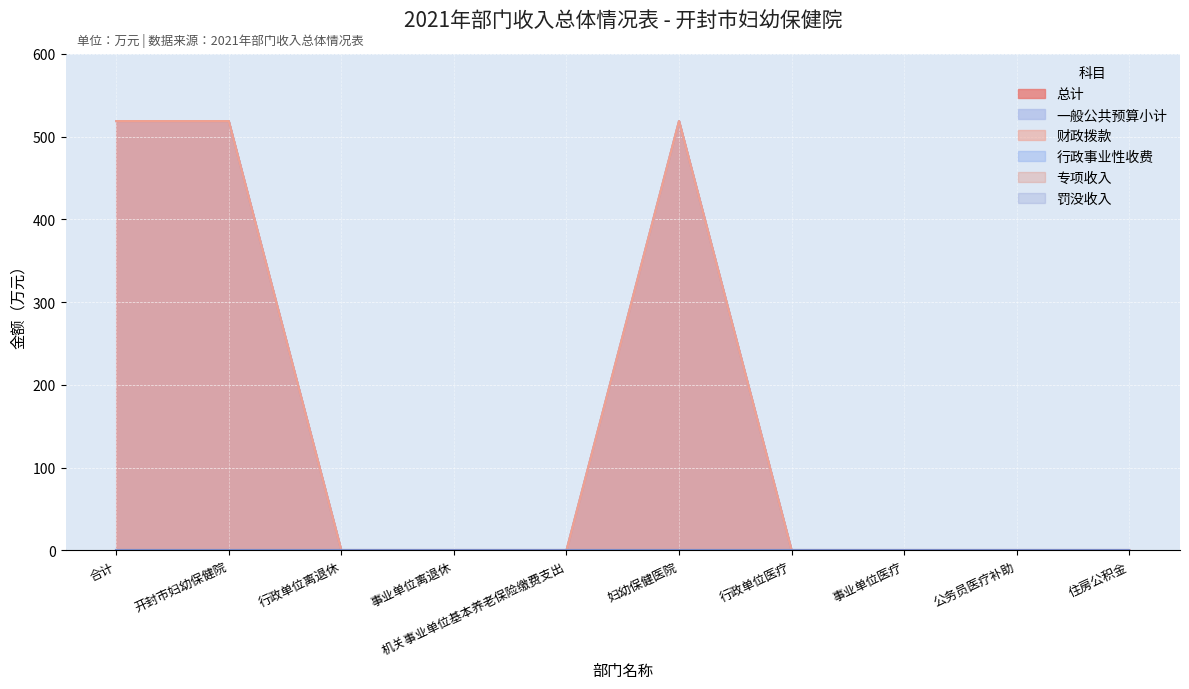

Reading left to right, what are all the values shown in this chart?

总计: 合计=518.7	开封市妇幼保健院=518.7	行政单位离退休=0.0	事业单位离退休=0.0	机关事业单位基本养老保险缴费支出=0.0	妇幼保健医院=518.7	行政单位医疗=0.0	事业单位医疗=0.0	公务员医疗补助=0.0	住房公积金=0.0
一般公共预算小计: 合计=518.7	开封市妇幼保健院=518.7	行政单位离退休=0.0	事业单位离退休=0.0	机关事业单位基本养老保险缴费支出=0.0	妇幼保健医院=518.7	行政单位医疗=0.0	事业单位医疗=0.0	公务员医疗补助=0.0	住房公积金=0.0
财政拨款: 合计=518.7	开封市妇幼保健院=518.7	行政单位离退休=0.0	事业单位离退休=0.0	机关事业单位基本养老保险缴费支出=0.0	妇幼保健医院=518.7	行政单位医疗=0.0	事业单位医疗=0.0	公务员医疗补助=0.0	住房公积金=0.0